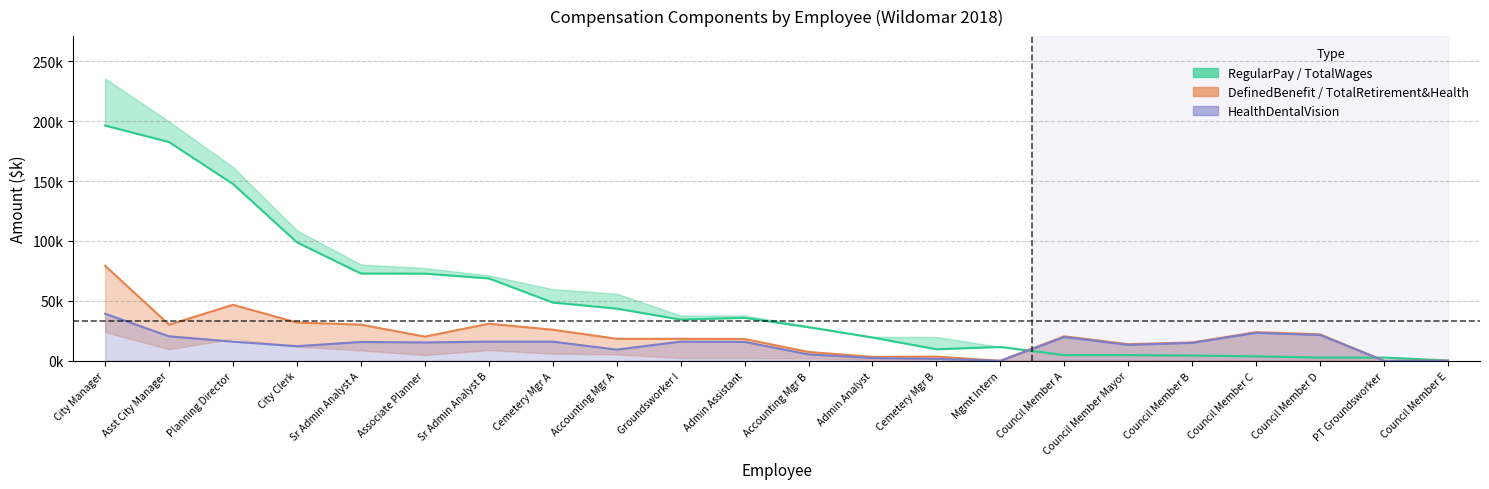

Where is DefinedBenefitPlanContribution nearest to the value 39?

City Clerk